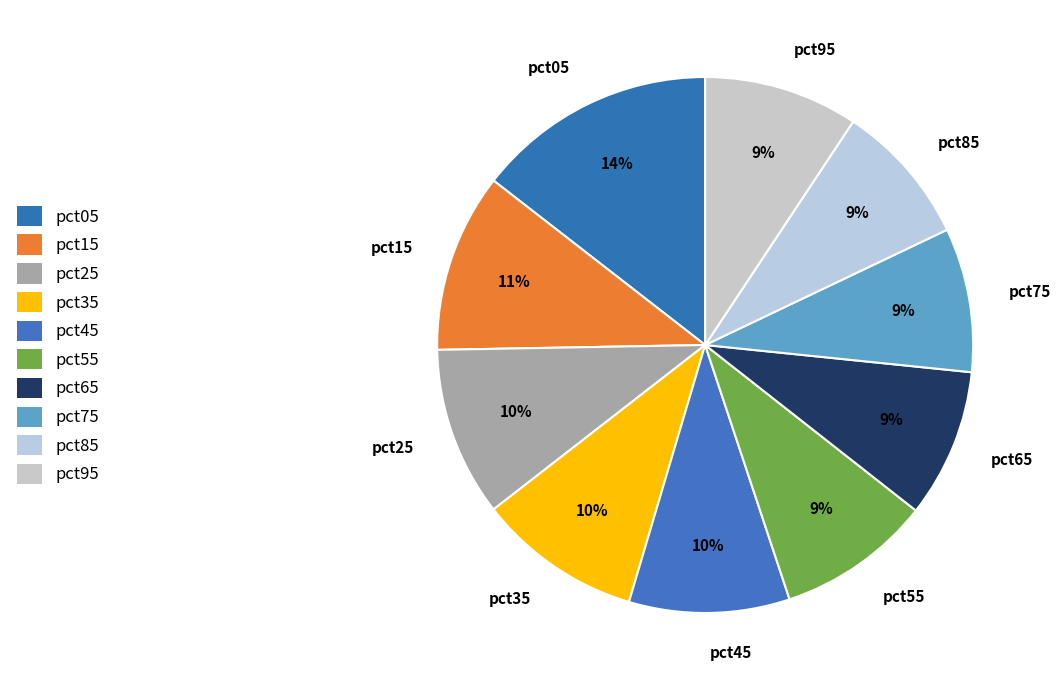

The pct75 slice represents 17% of the pie. True or false?

False